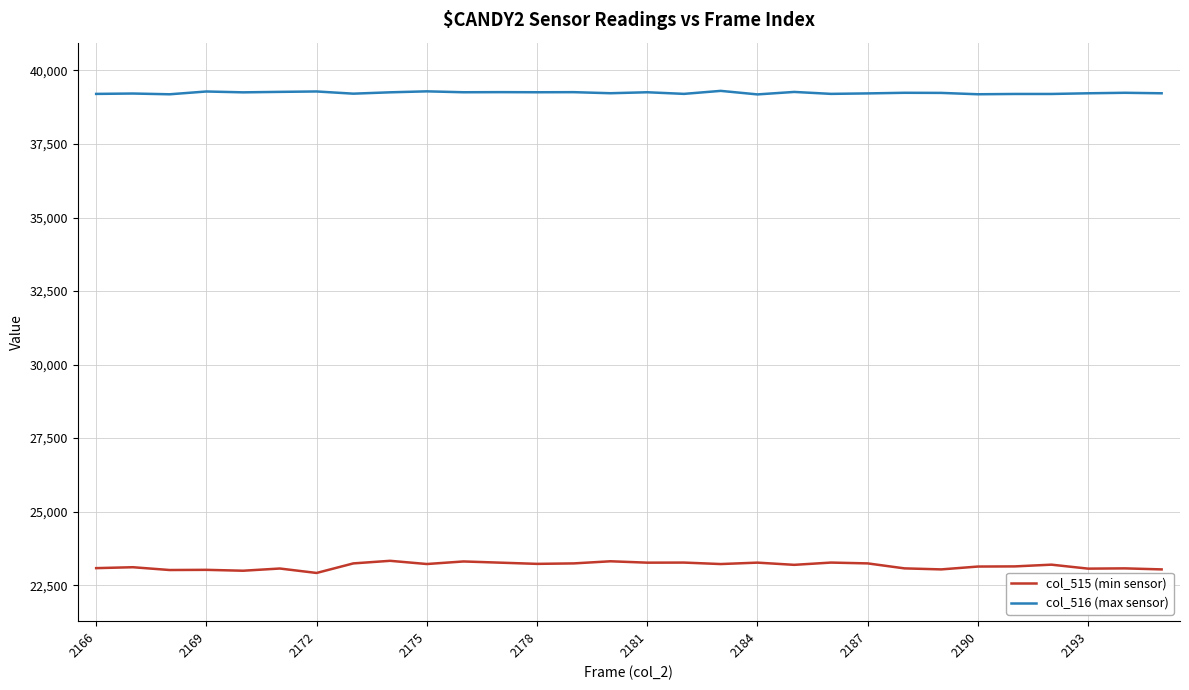

What is the difference between the maximum and minimum values in the col_515 (min sensor) series?

413